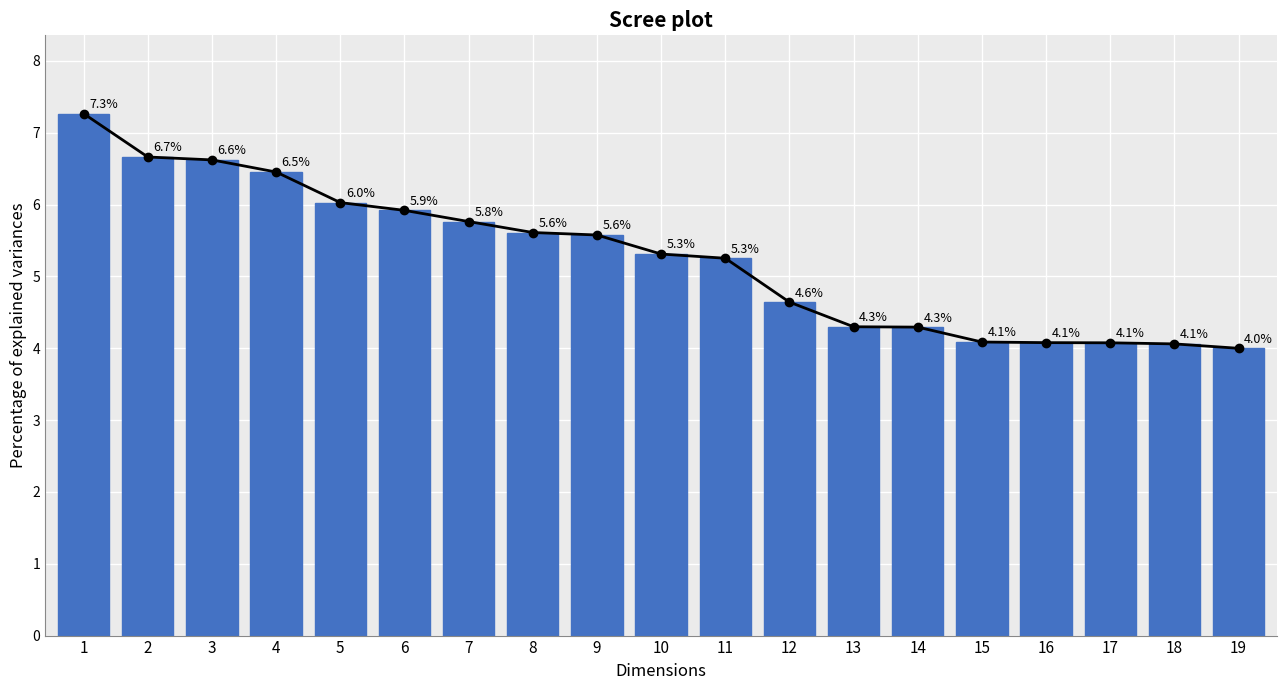

List the labels in order of value, largest first.

1, 2, 3, 4, 5, 6, 7, 8, 9, 10, 11, 12, 13, 14, 15, 16, 17, 18, 19